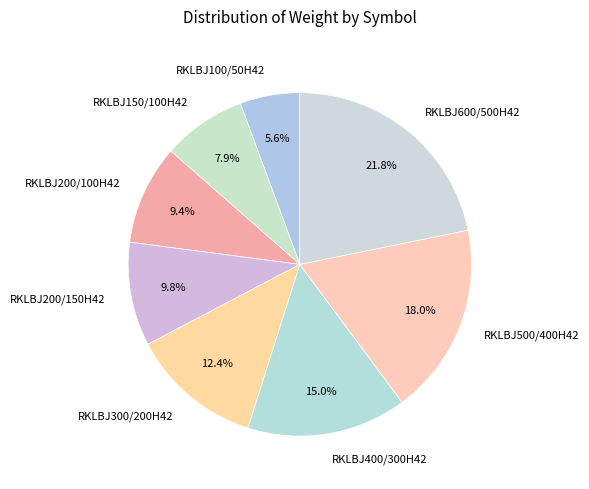

The RKLBJ300/200H42 slice represents 1% of the pie. True or false?

False